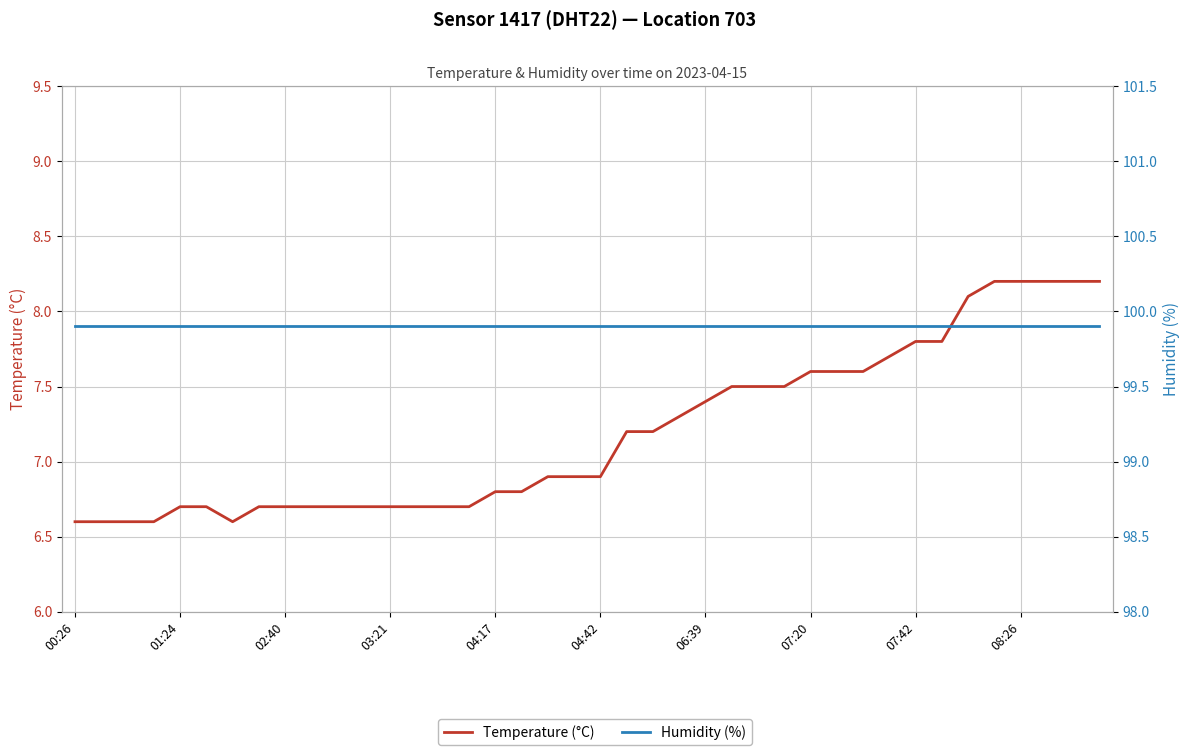

Is the value of Temperature (°C) at 22 greater than the value of Humidity (%) at 07:42?

No